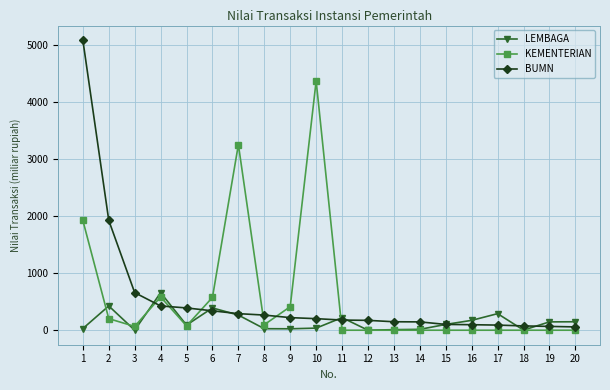

Which series has the largest range (max minus min)?

BUMN